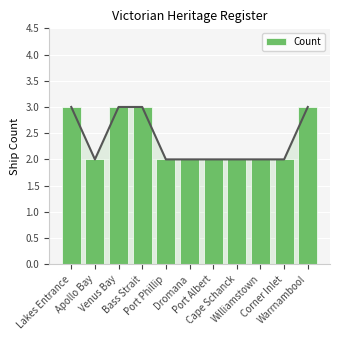

What is the ratio of the value at Warrnambool to the value at Port Phillip?

1.5